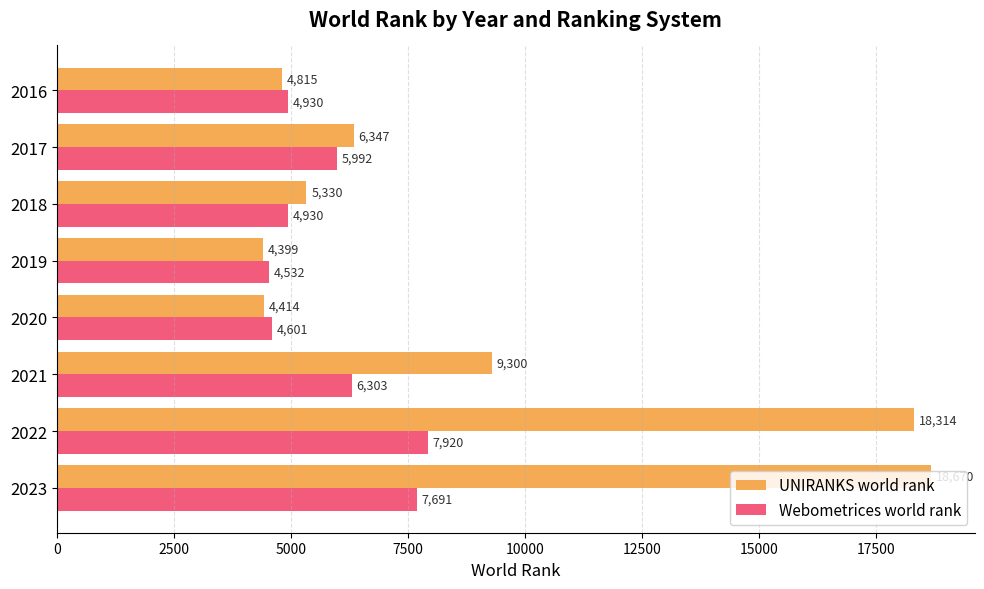

At 2020, list the series in order from smallest to largest.

UNIRANKS world rank, Webometrices world rank